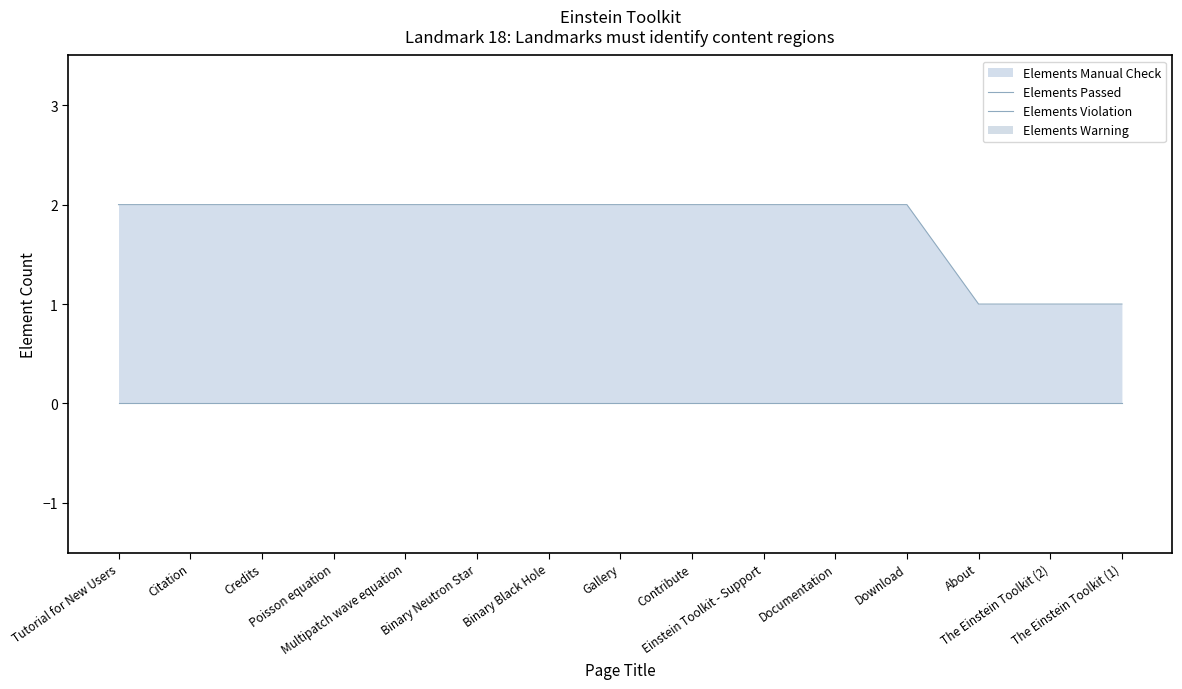

How many lines are shown in the chart?

2